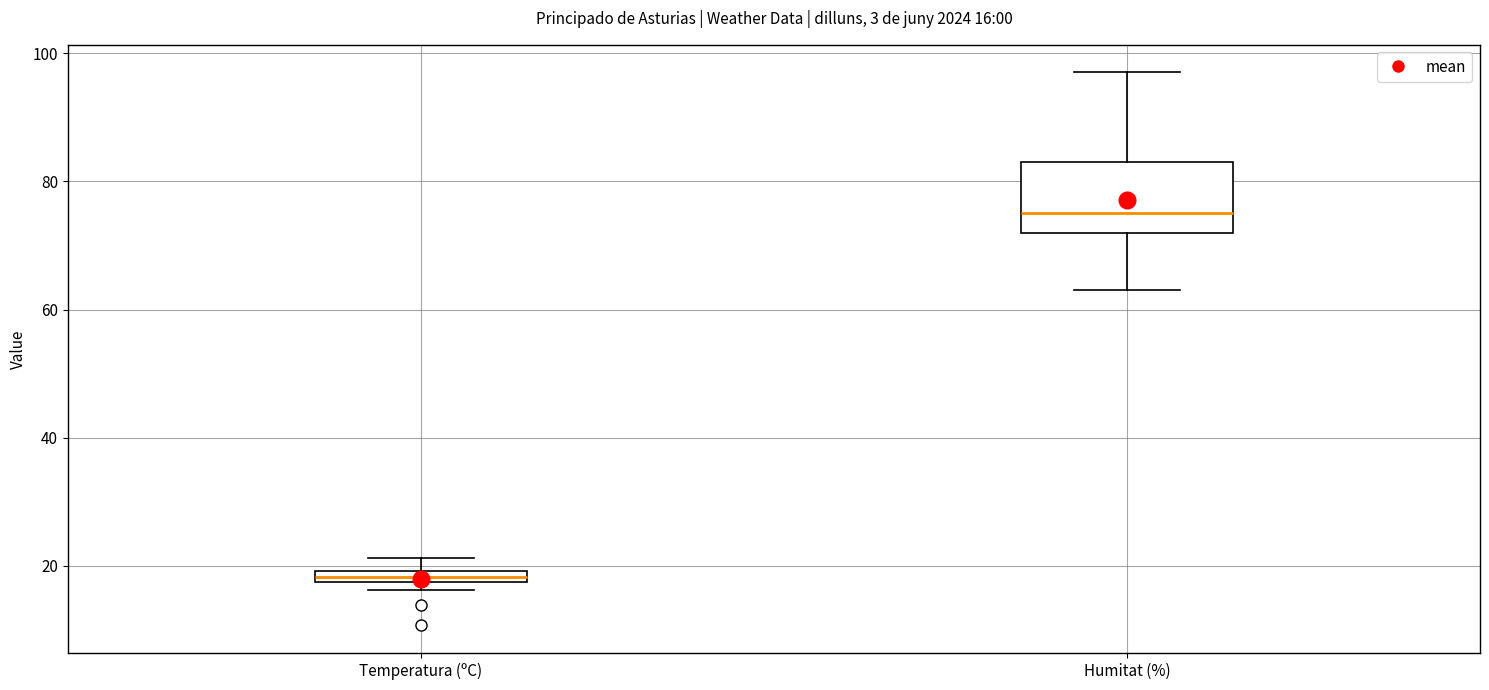

Which box's median line is the lowest?

Temperatura (ºC)